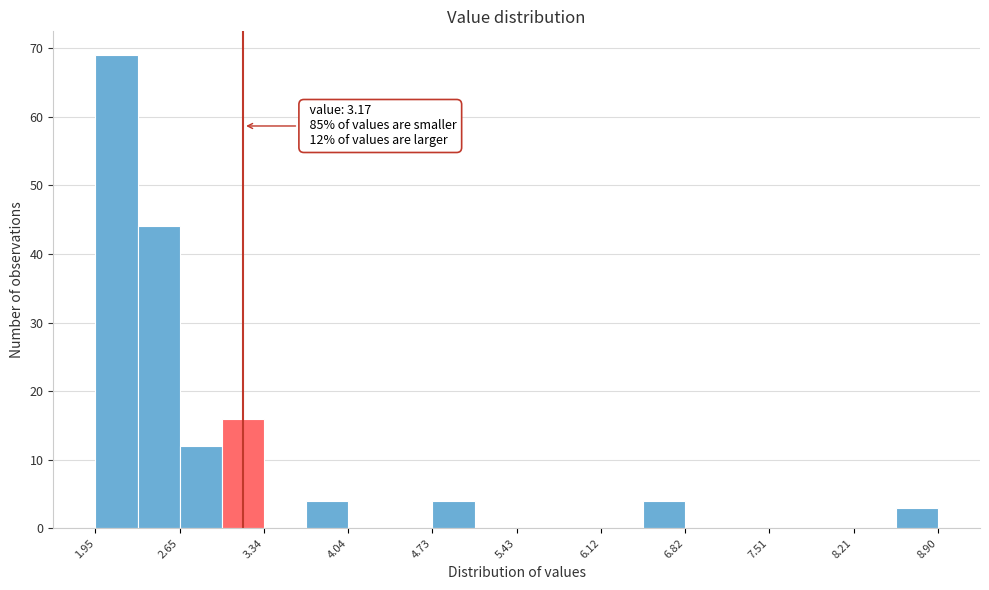

Read against the x-axis, roughly where is the centre of the tallest bar?

2.1